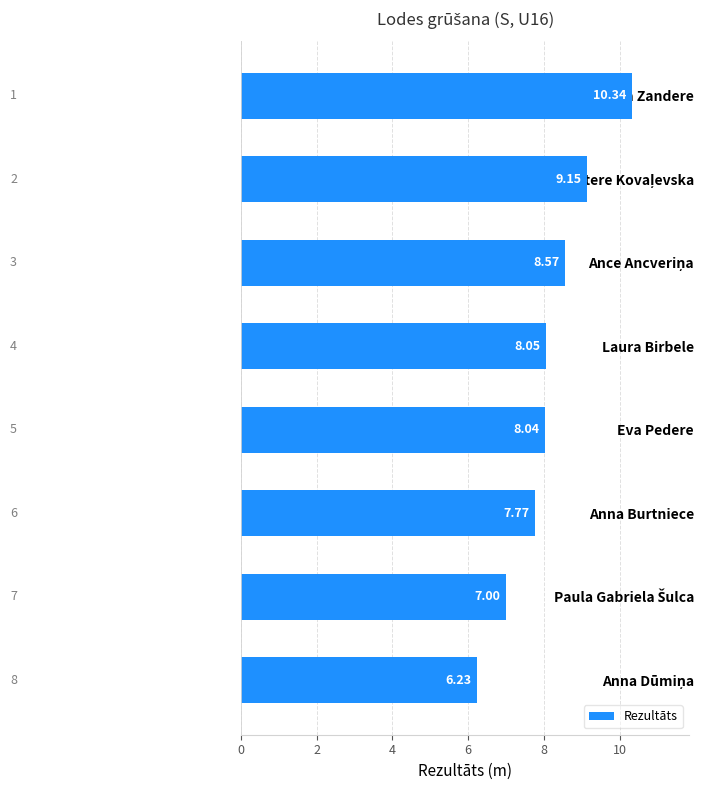

Where is the data nearest to the value 8?

Eva Pedere